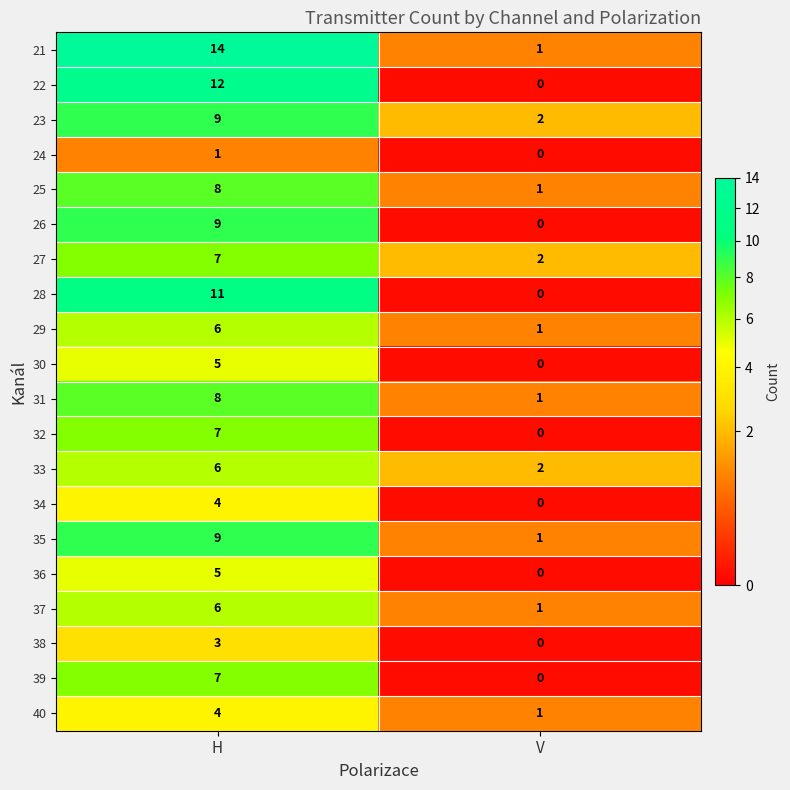

At which label does 29 reach its peak?

H